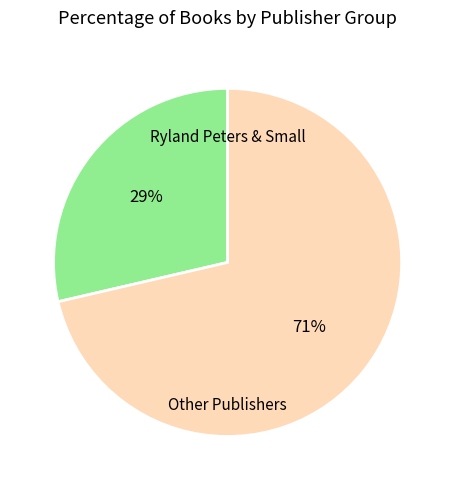

Count the number of slices in the pie.

2